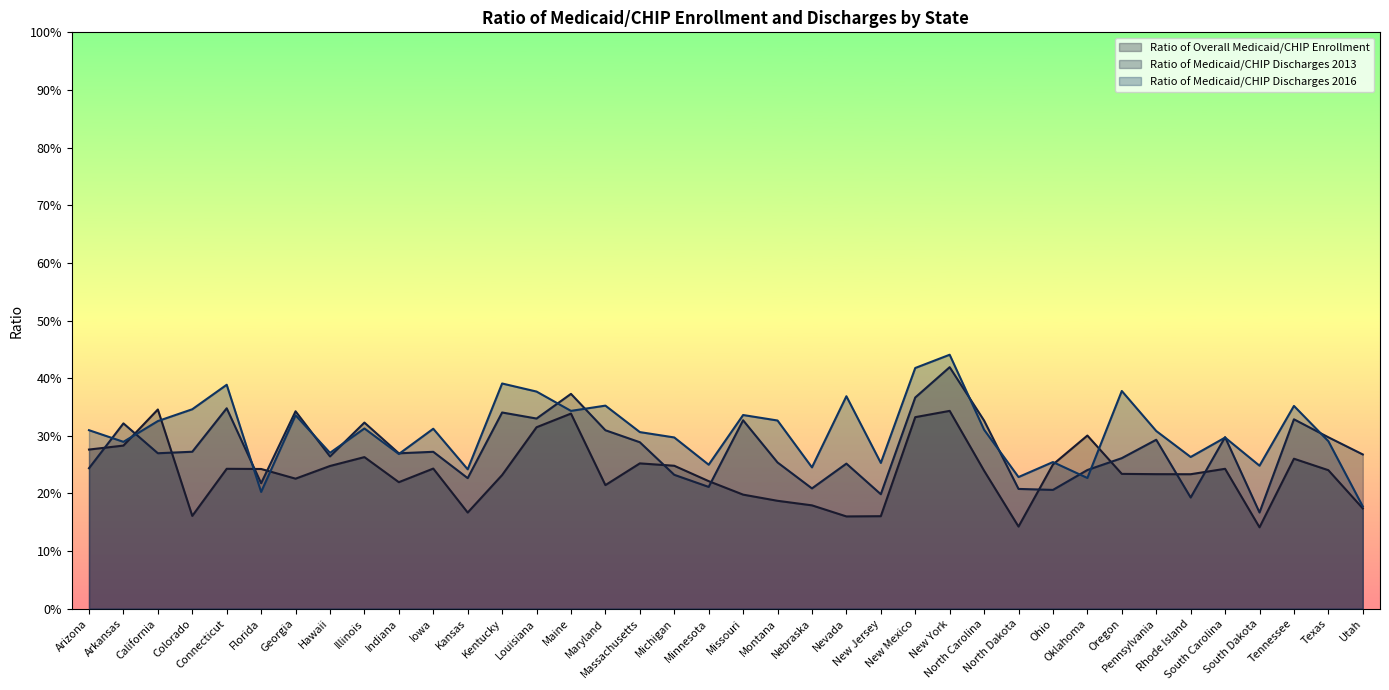

What is the value of the Ratio of Overall Medicaid/CHIP Enrollment point at the 16th from the left?

0.2